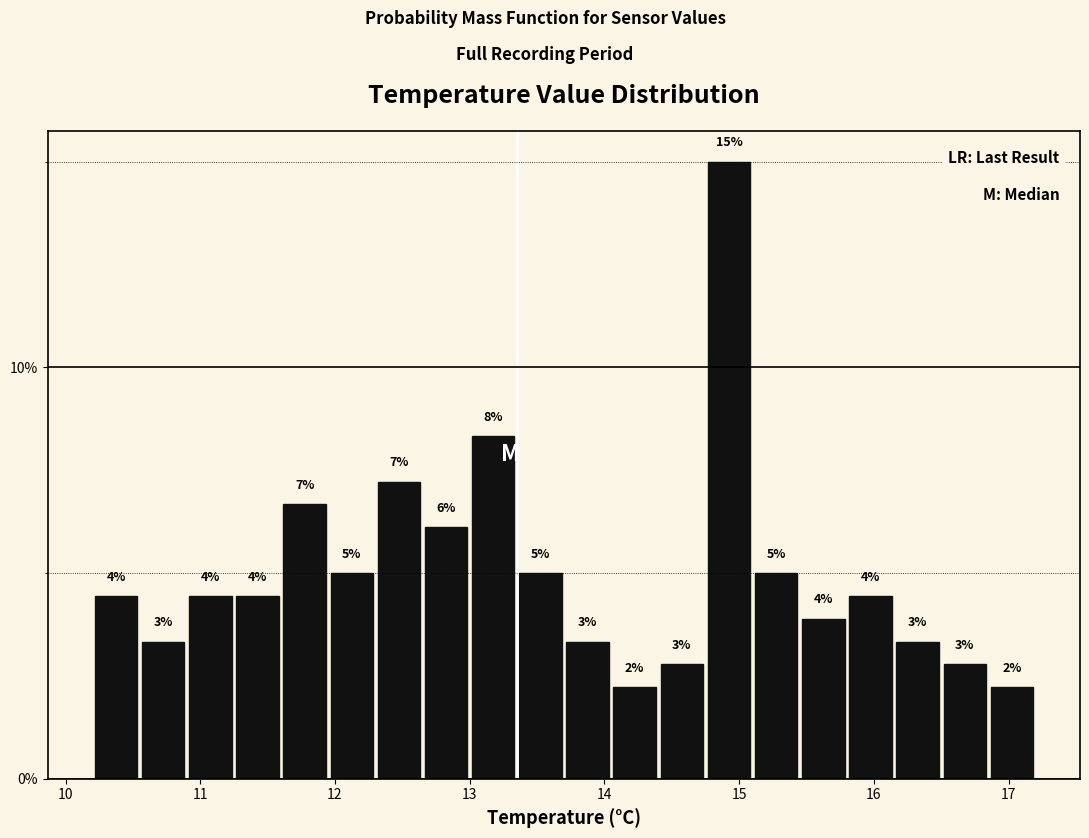

Around what value on the x-axis is the tallest bar? Give the approximate position of its centre, as read against the axis.

14.9